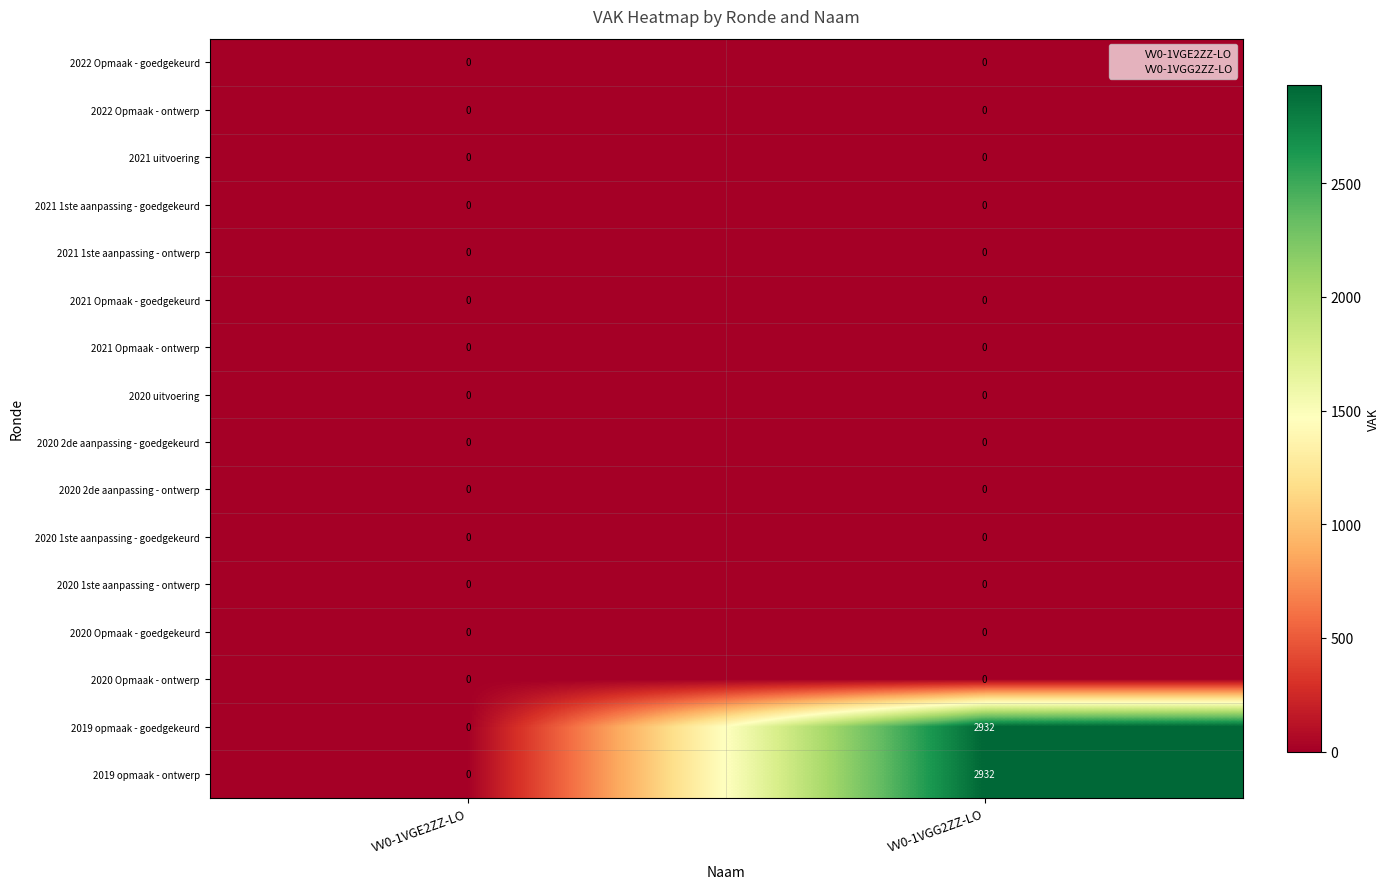

What is the spread (max minus min) of values at VV0-1VGG2ZZ-LO?

2932